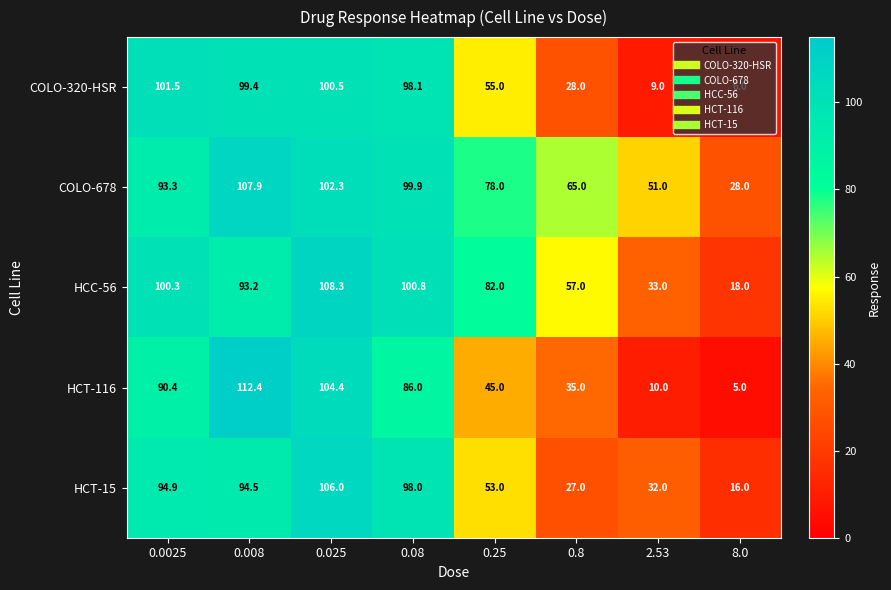

What is the sum of the HCC-56 values at 0.0025 and 8.0?

118.3